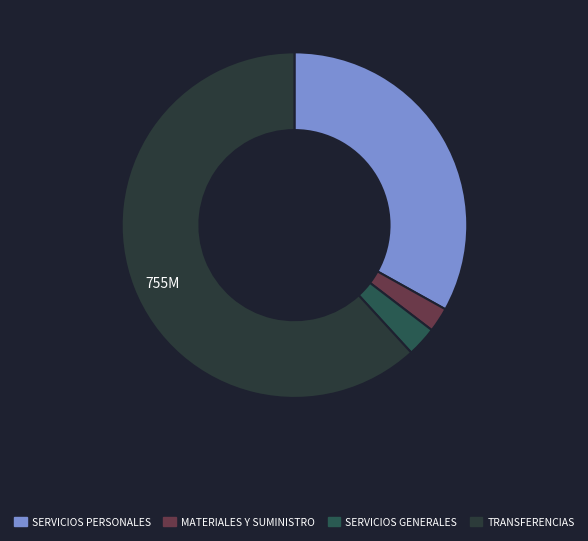

How many slices are in this pie chart?

4